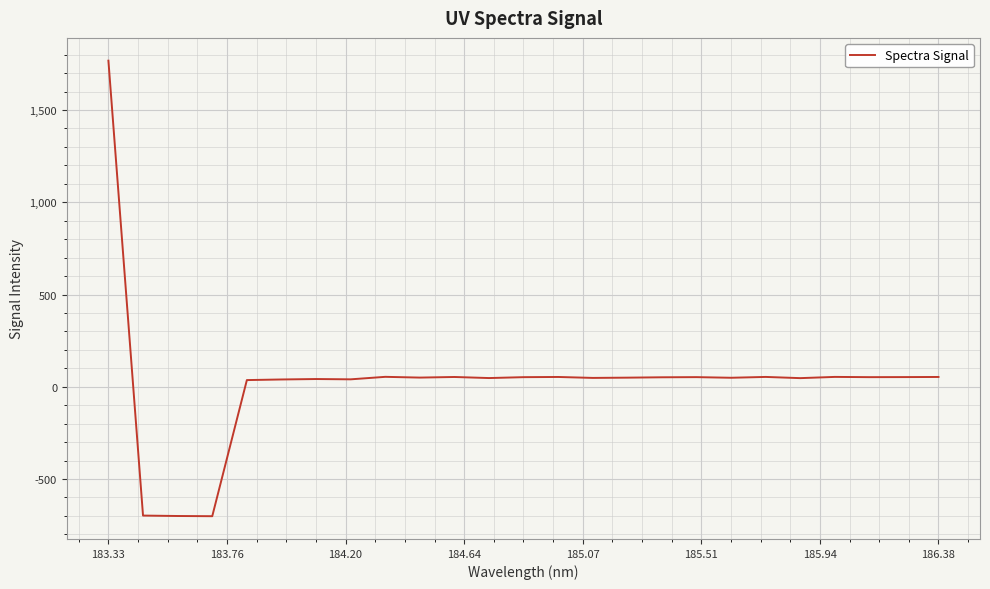

What is the smallest value displayed?

-701.5